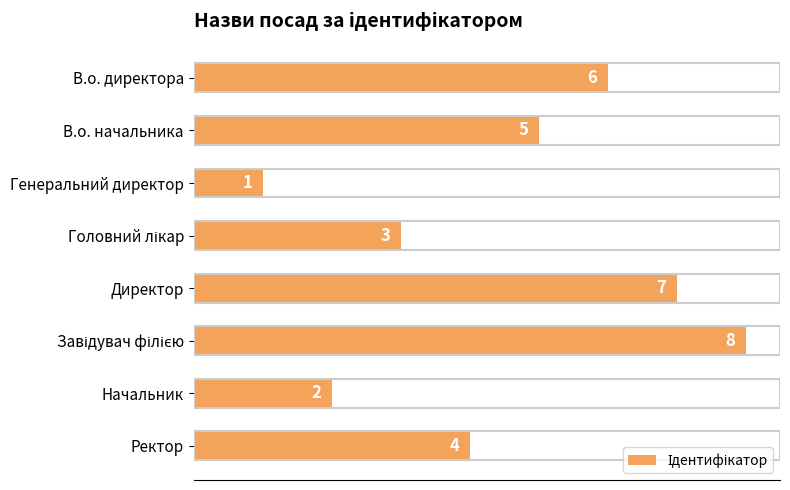

What is the smallest value displayed?

1